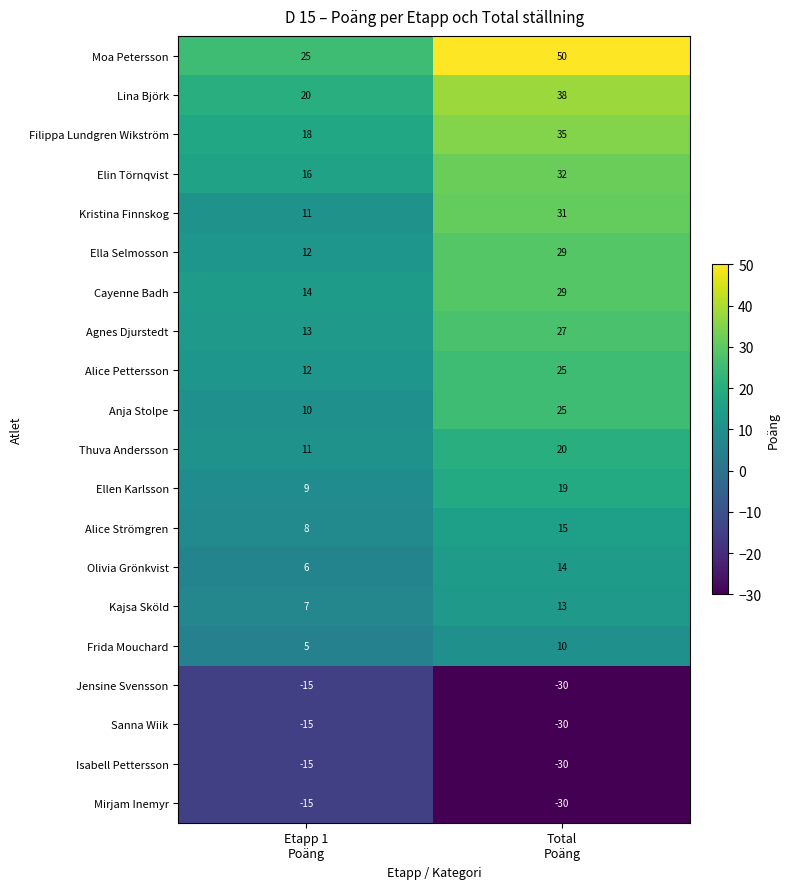

What is the difference between the highest and lowest values at Total
Poäng?

80